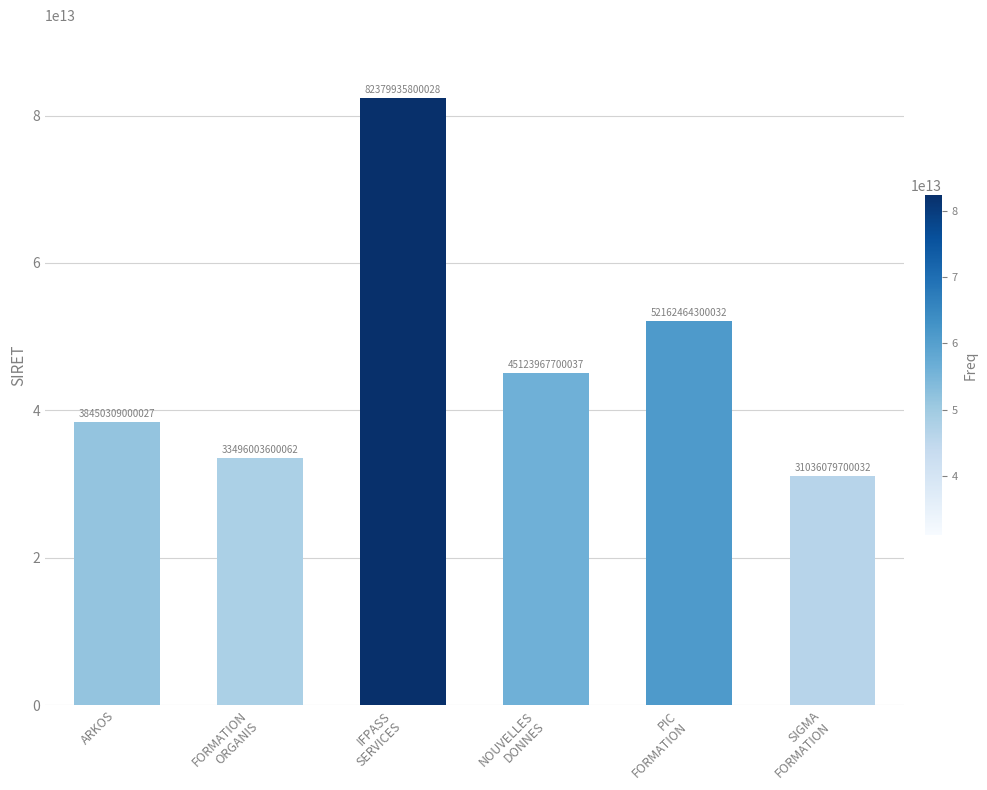

What is the difference between the maximum and second lowest values?

48883932199966